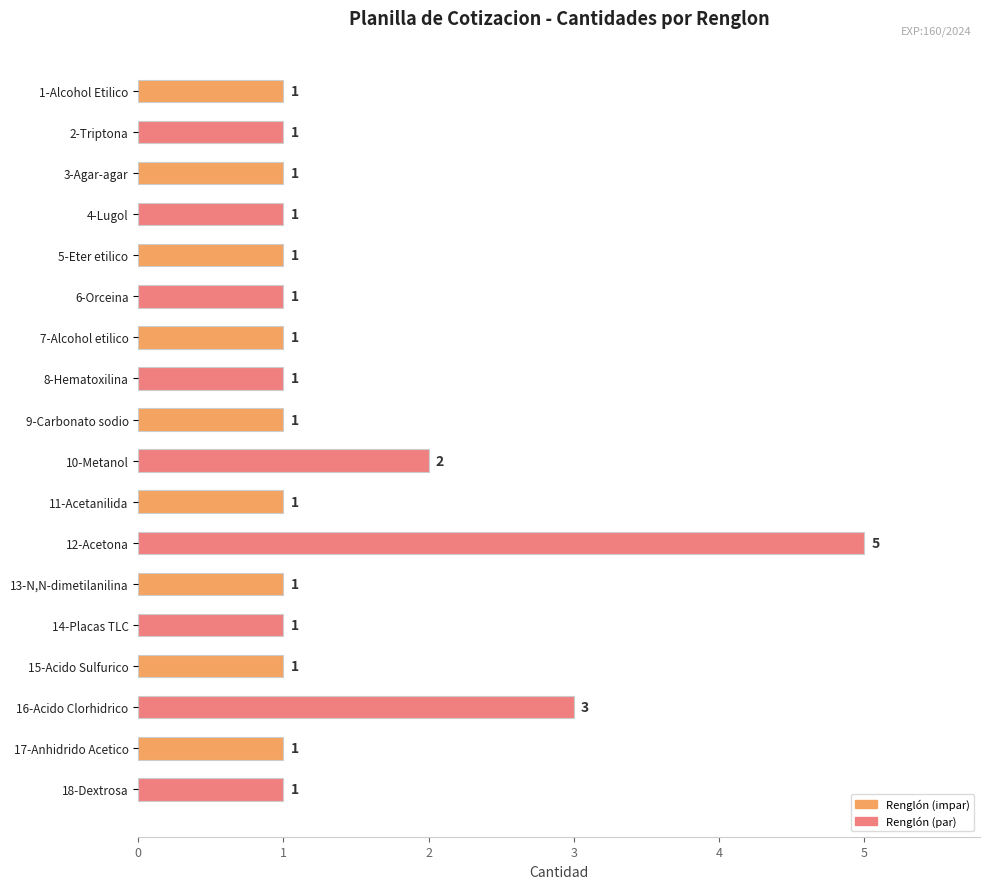

How many bars are there in total?

18